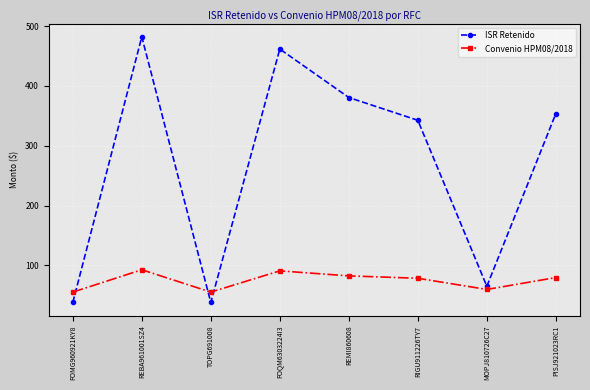

What is the difference between the maximum and minimum values in the Convenio HPM08/2018 series?

37.4